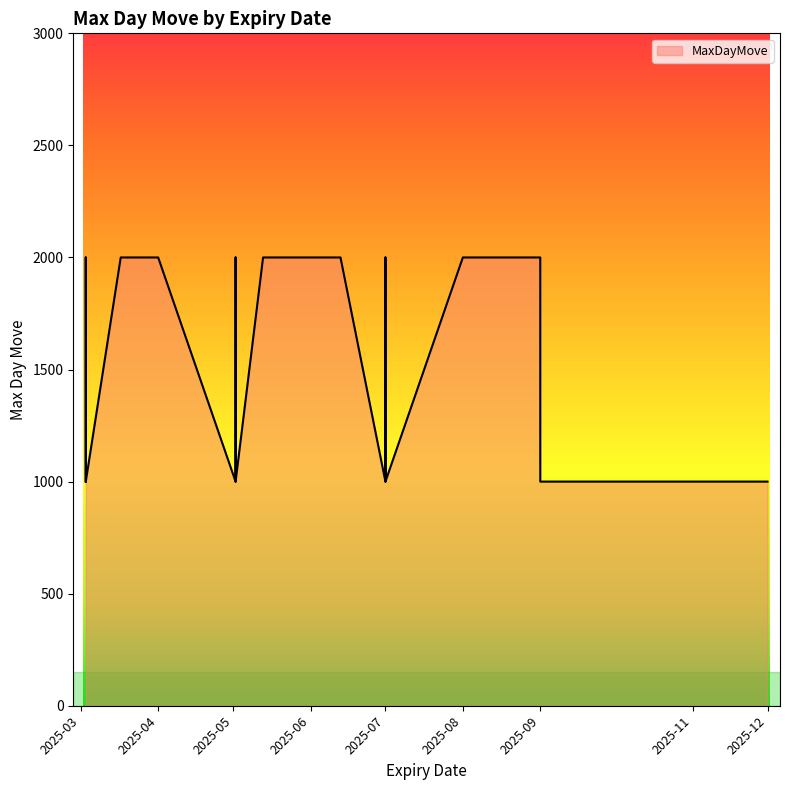

What is the average value?

1525